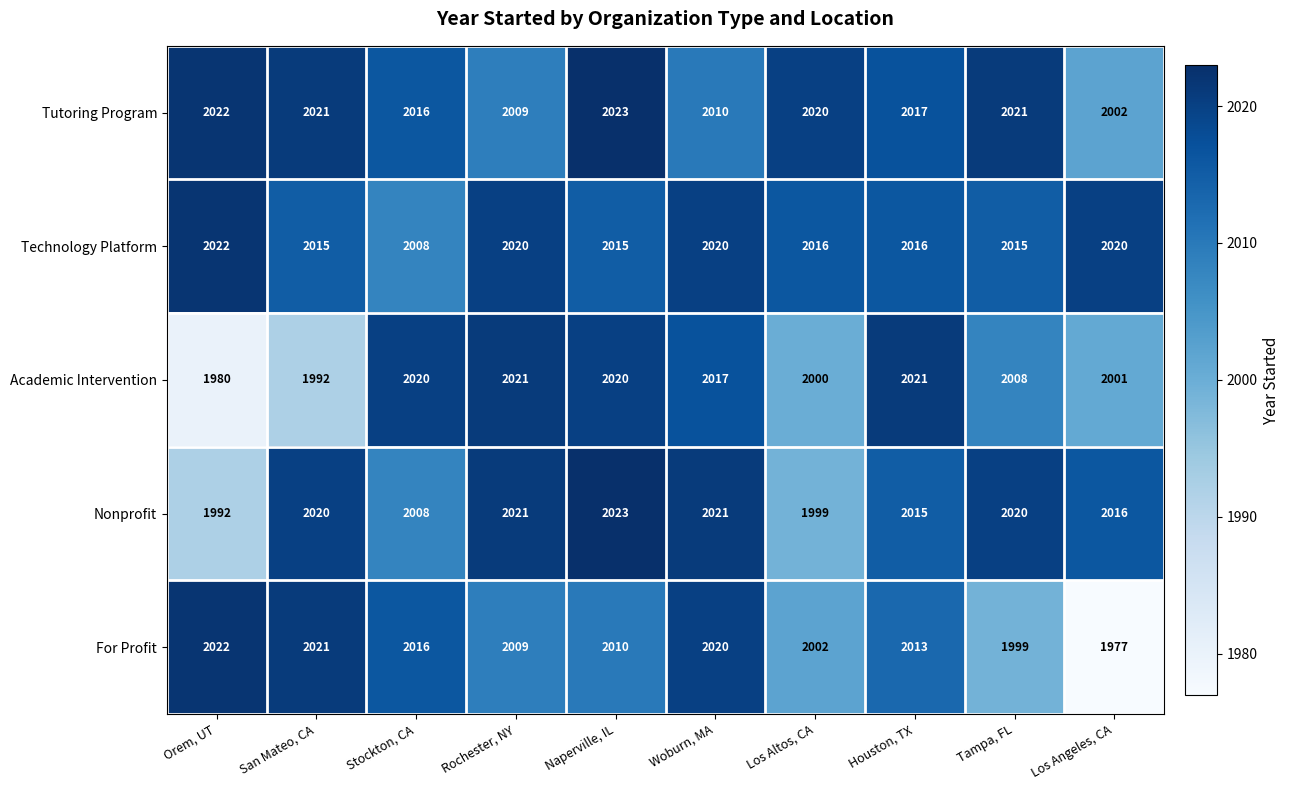

Which category has the lowest value across all series?

Los Angeles, CA